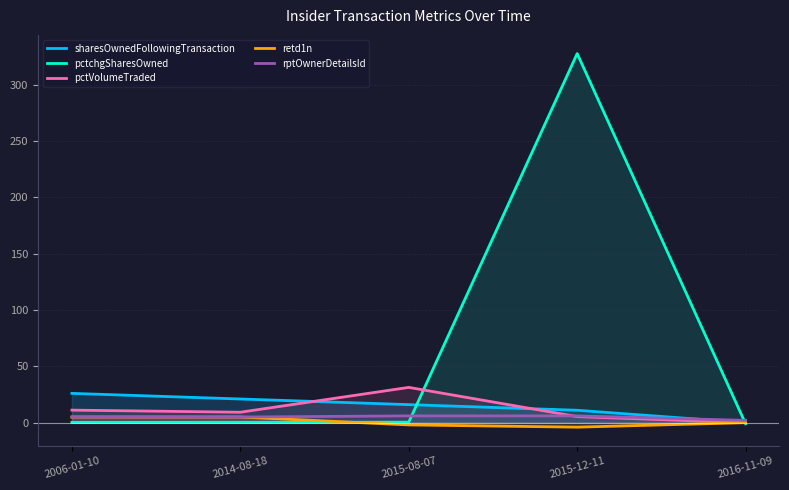

How many data points in rptOwnerDetailsId are above 5?

2